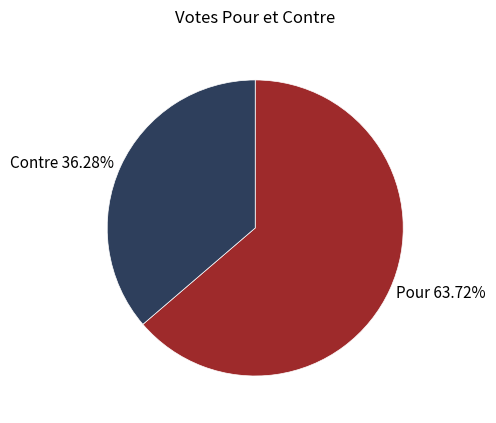

What percentage is NOT represented by Pour?

36.3%